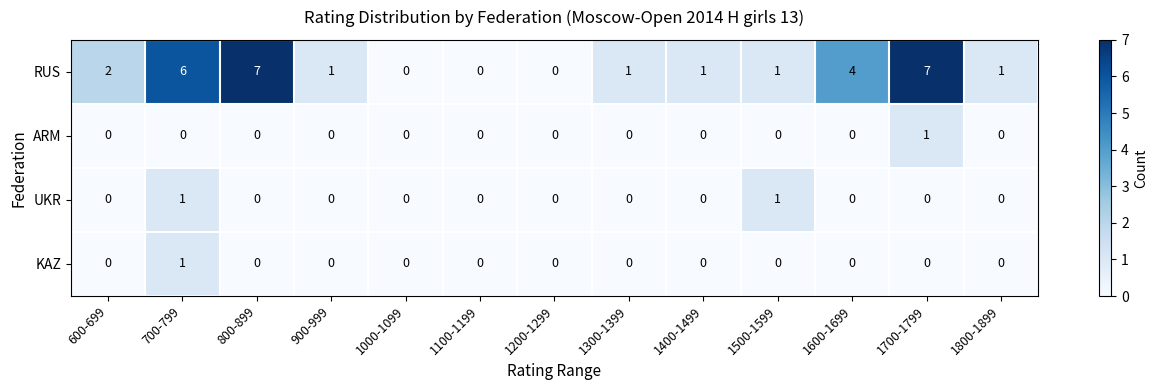

The ARM series shows -1 at 900-999. True or false?

False